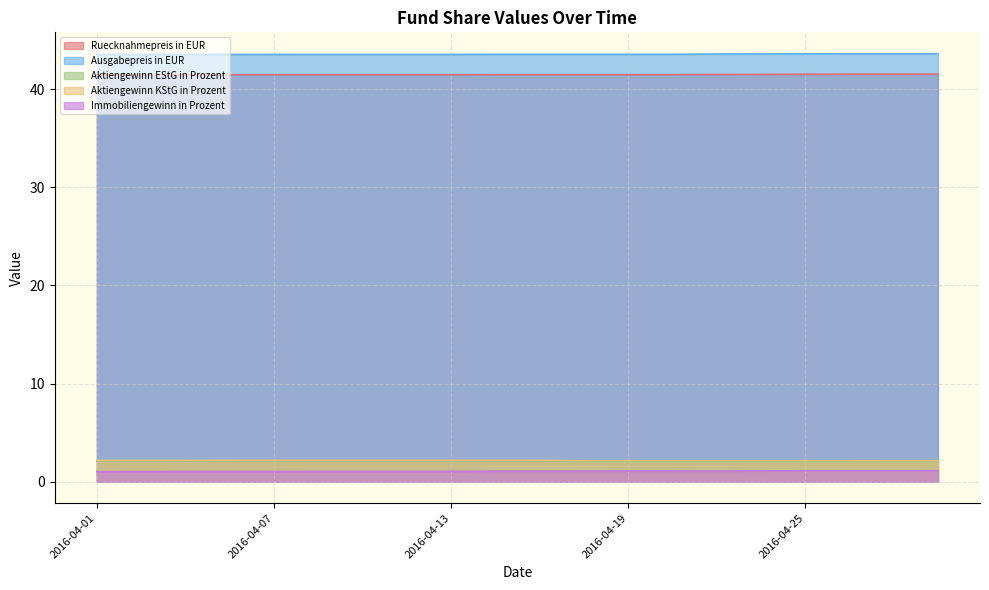

True or false: Immobiliengewinn in Prozent and Aktiengewinn KStG in Prozent intersect in this chart.

False